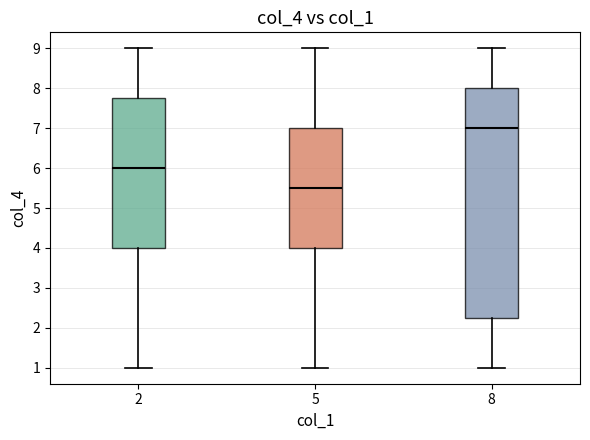

Where does the lower whisker of the box at x = 5 end on the y-axis? The values are not printed on the chart, so give them approximately, as read against the axis.

1.0